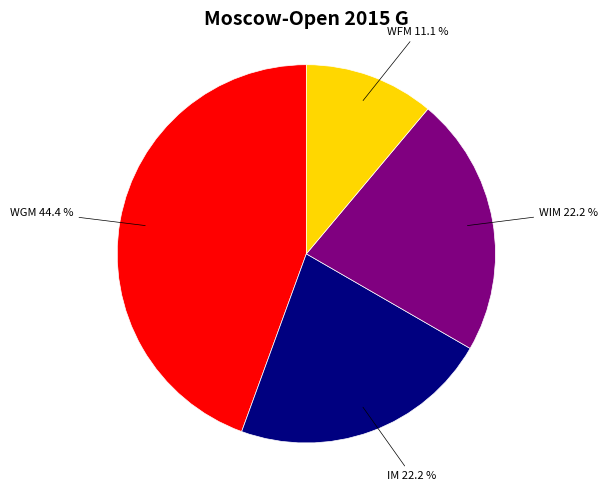

Does WIM represent more than half of the total?

No